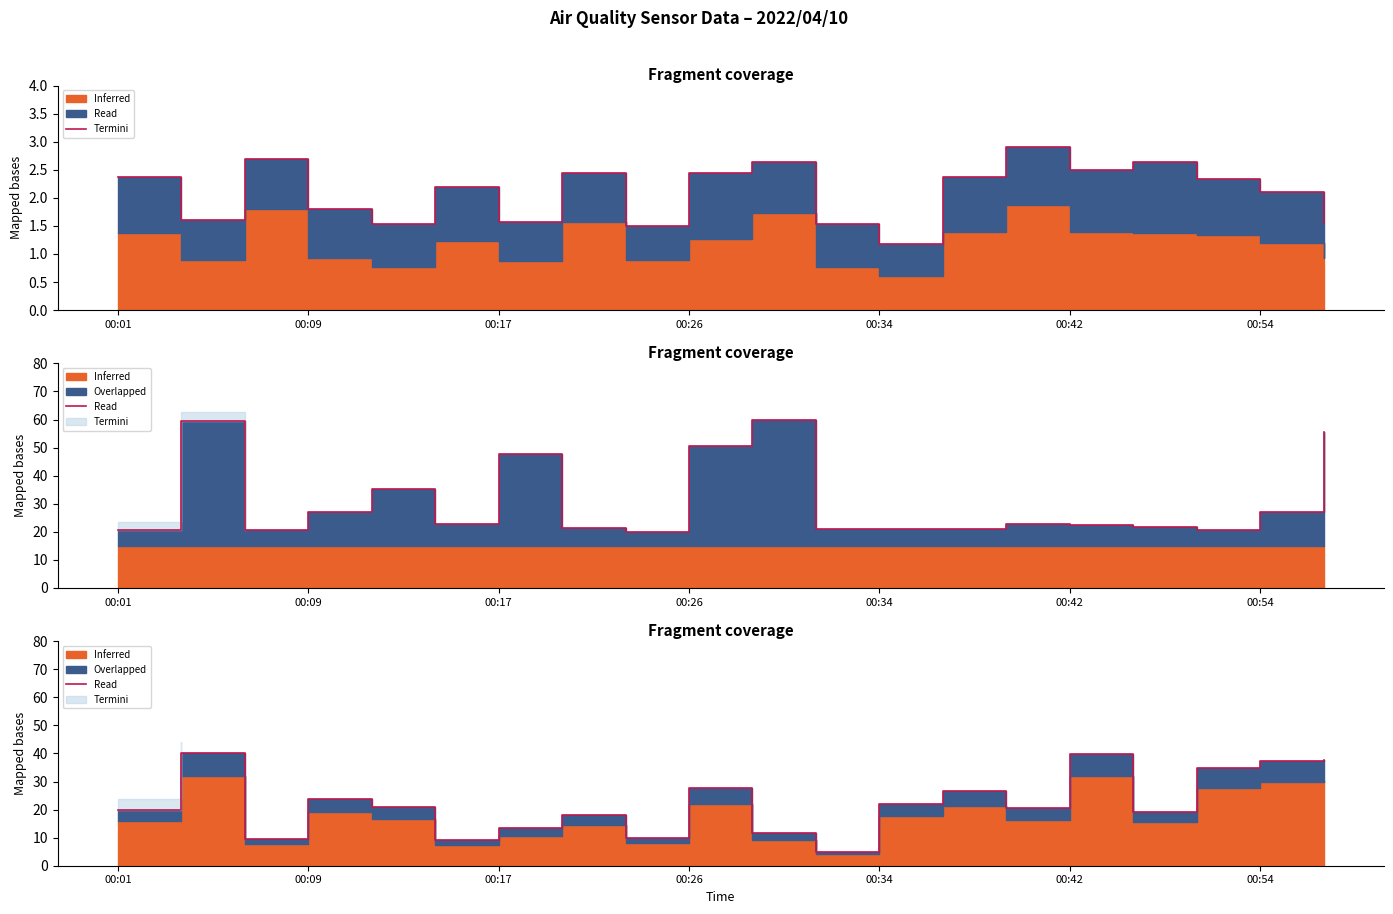

What is the label of the 1st point from the left?

00:01